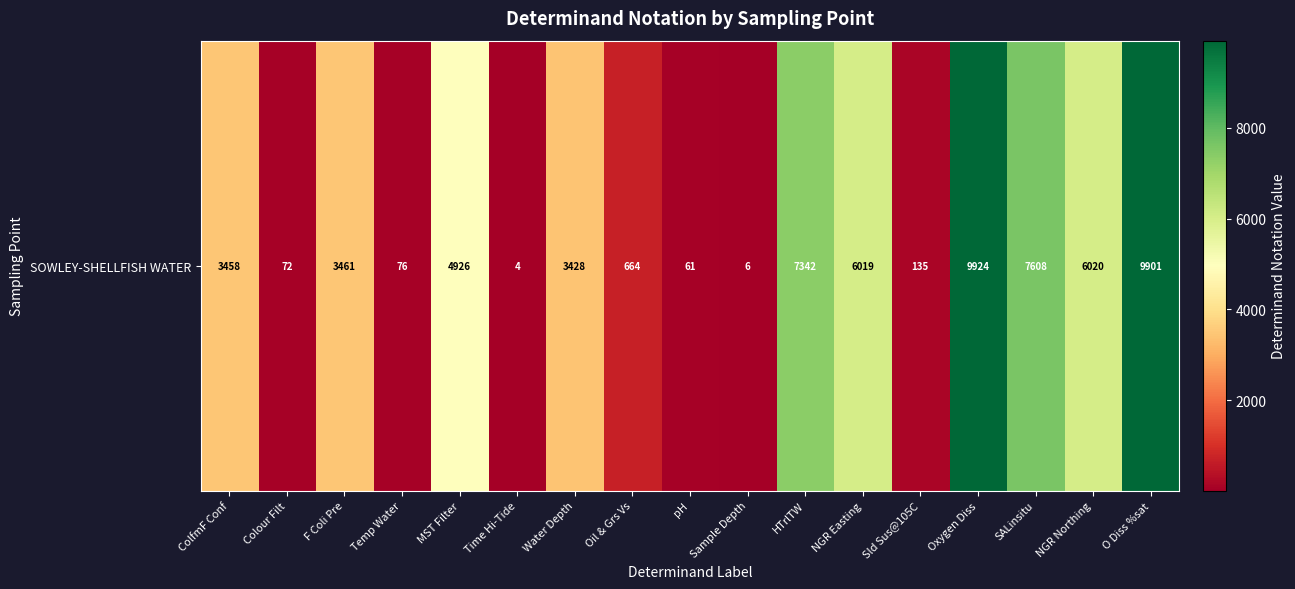

Reading left to right, what are all the values shown in this chart?

ColfmF Conf=3458	Colour Filt=72	F Coli Pre=3461	Temp Water=76	MST Filter=4926	Time Hi-Tide=4	Water Depth=3428	Oil & Grs Vs=664	pH=61	Sample Depth=6	HTrlTW=7342	NGR Easting=6019	Sld Sus@105C=135	Oxygen Diss=9924	SALinsitu=7608	NGR Northing=6020	O Diss %sat=9901